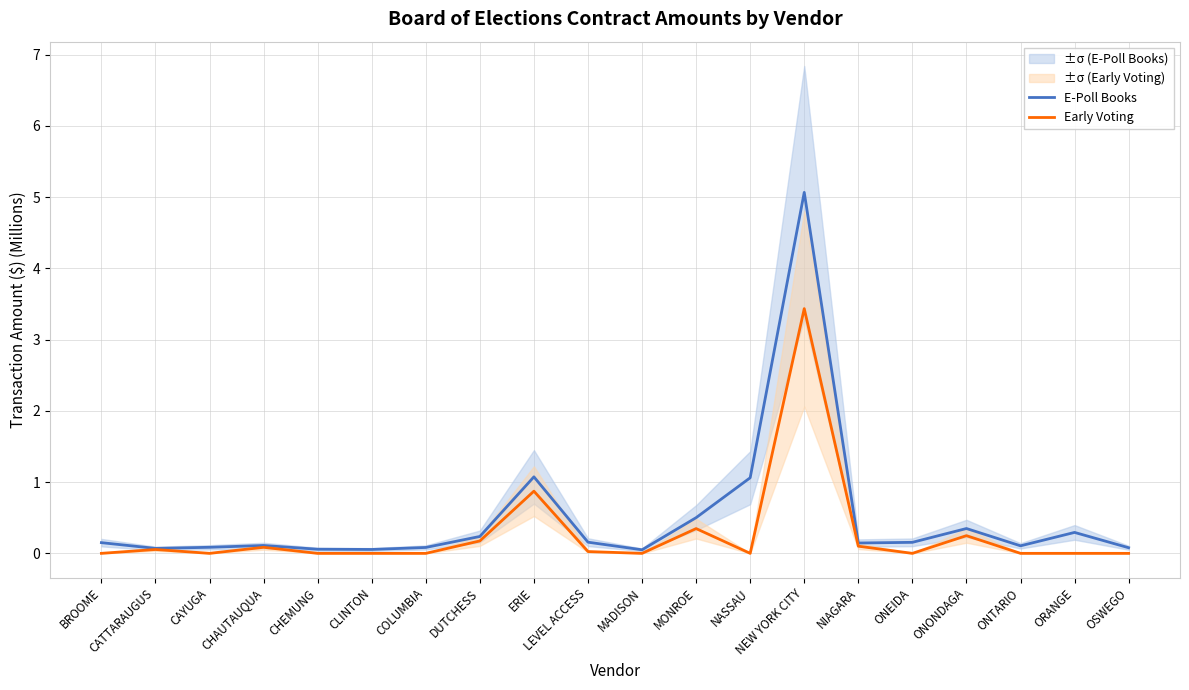

Reading left to right, what are all the values shown in this chart?

E-Poll Books: 0.2	0.1	0.1	0.1	0.1	0.1	0.1	0.2	1.1	0.2	0.1	0.5	1.1	5.1	0.1	0.2	0.3	0.1	0.3	0.1
Early Voting: 0.0	0.1	0.0	0.1	0.0	0.0	0.0	0.2	0.9	0.0	0.0	0.3	0.0	3.4	0.1	0.0	0.2	0.0	0.0	0.0